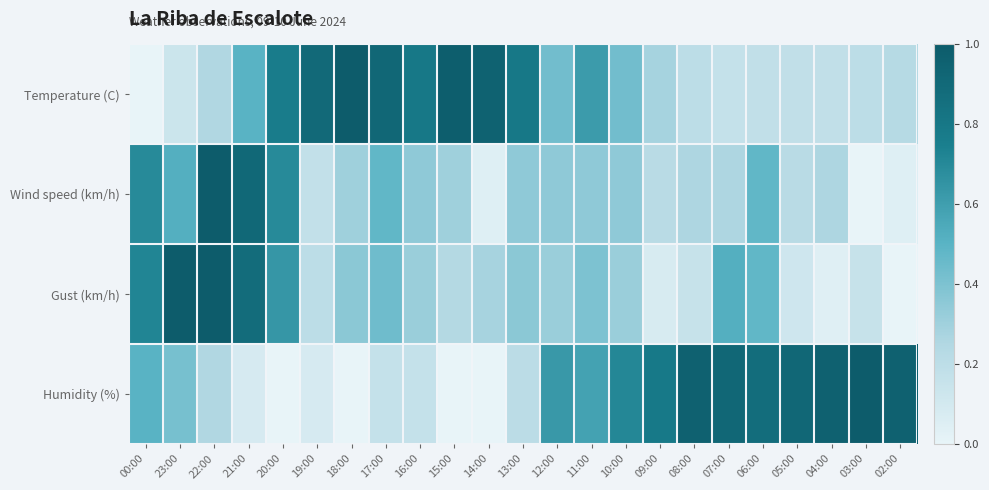

Reading left to right, list all the values displayed in this chart.

Temperature (C): 00:00=0.0	23:00=0.1	22:00=0.2	21:00=0.5	20:00=0.8	19:00=0.9	18:00=1.0	17:00=0.9	16:00=0.8	15:00=1.0	14:00=0.9	13:00=0.8	12:00=0.4	11:00=0.6	10:00=0.4	09:00=0.3	08:00=0.2	07:00=0.2	06:00=0.2	05:00=0.2	04:00=0.2	03:00=0.2	02:00=0.2
Wind speed (km/h): 00:00=0.7	23:00=0.5	22:00=1.0	21:00=0.9	20:00=0.7	19:00=0.2	18:00=0.3	17:00=0.5	16:00=0.3	15:00=0.3	14:00=0.0	13:00=0.3	12:00=0.3	11:00=0.3	10:00=0.3	09:00=0.2	08:00=0.3	07:00=0.3	06:00=0.5	05:00=0.2	04:00=0.3	03:00=0.0	02:00=0.0
Gust (km/h): 00:00=0.7	23:00=1.0	22:00=1.0	21:00=0.9	20:00=0.6	19:00=0.2	18:00=0.4	17:00=0.4	16:00=0.3	15:00=0.2	14:00=0.3	13:00=0.4	12:00=0.3	11:00=0.4	10:00=0.3	09:00=0.1	08:00=0.2	07:00=0.5	06:00=0.5	05:00=0.1	04:00=0.0	03:00=0.2	02:00=0.0
Humidity (%): 00:00=0.5	23:00=0.4	22:00=0.2	21:00=0.1	20:00=0.0	19:00=0.1	18:00=0.0	17:00=0.2	16:00=0.2	15:00=0.0	14:00=0.0	13:00=0.2	12:00=0.6	11:00=0.6	10:00=0.7	09:00=0.8	08:00=1.0	07:00=0.9	06:00=0.9	05:00=0.9	04:00=1.0	03:00=1.0	02:00=1.0